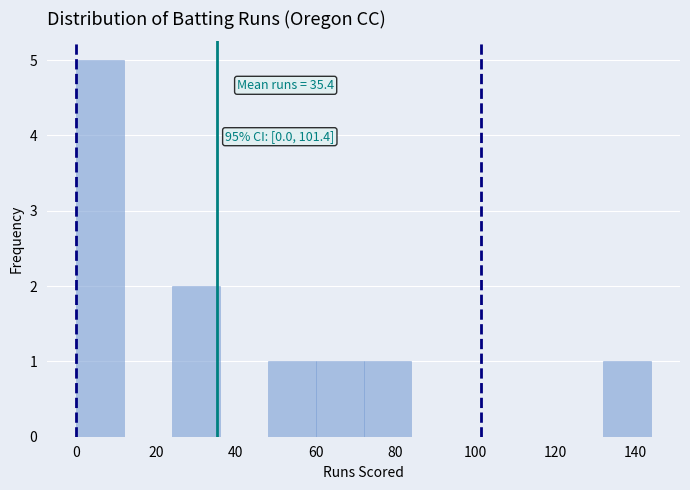

Which range on the x-axis has the tallest bar?

0 to 12